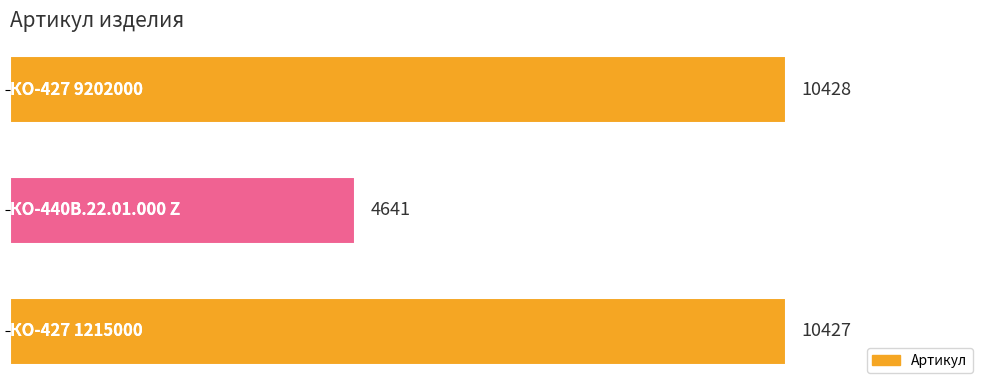

How many series are shown in this chart?

1